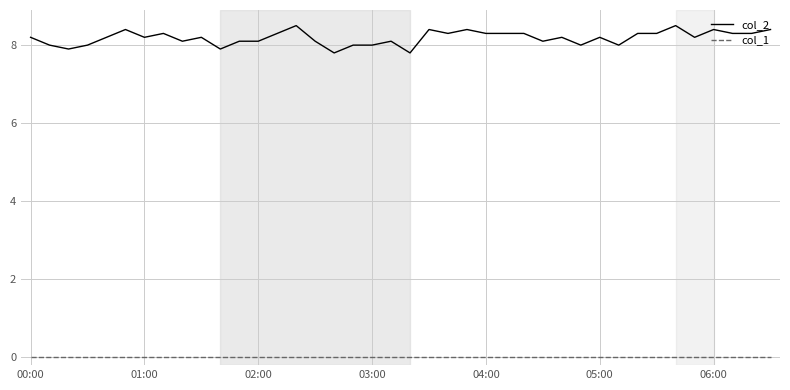

Which series has the largest total across all categories?

col_2